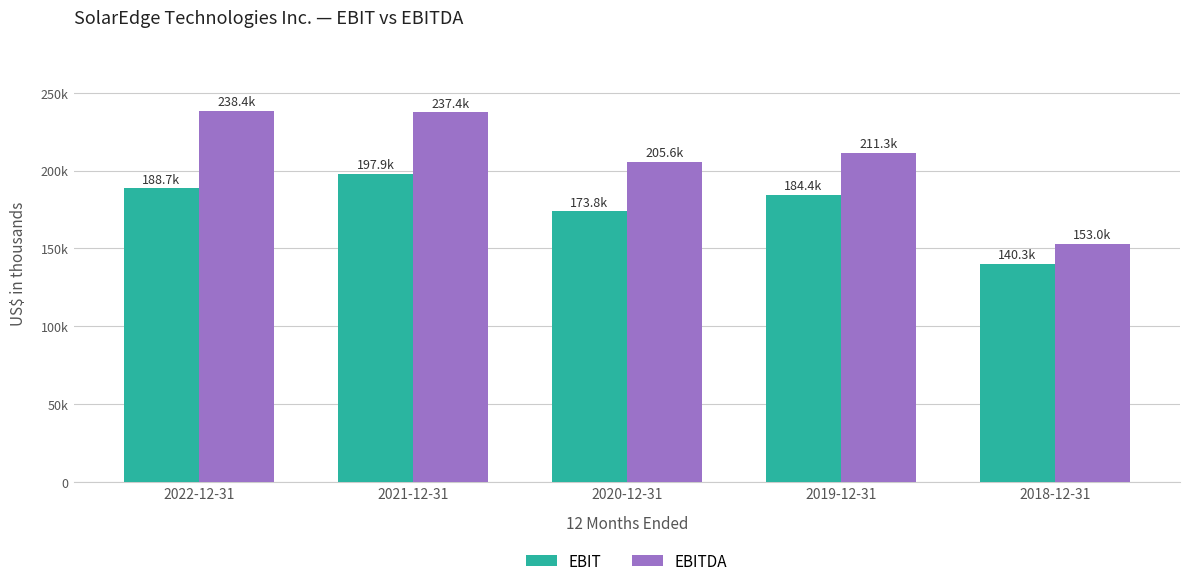

Which label corresponds to the largest value in the chart?

2022-12-31